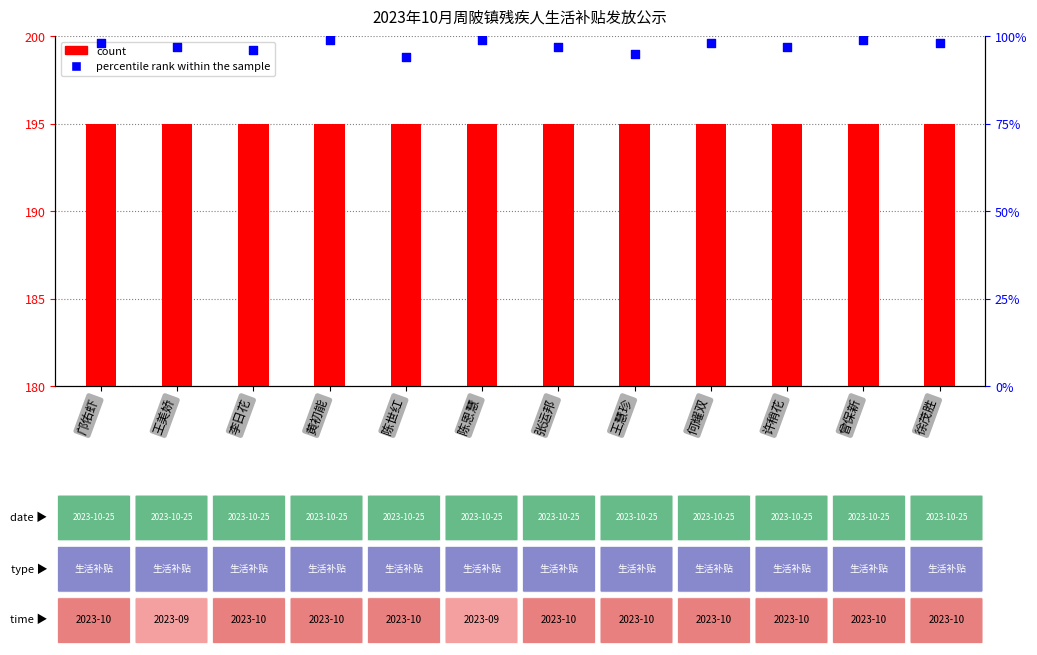

Which series has the largest total across all categories?

count